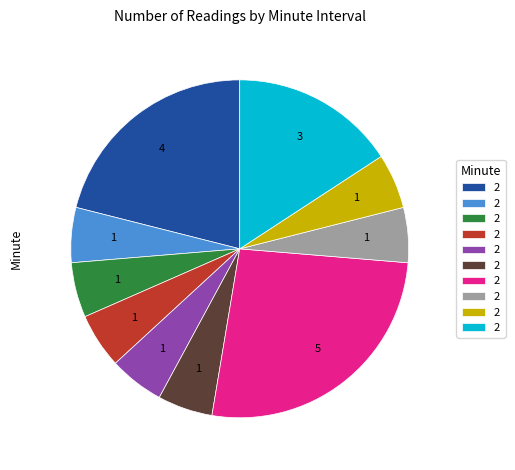

Is there a majority slice in this chart?

No